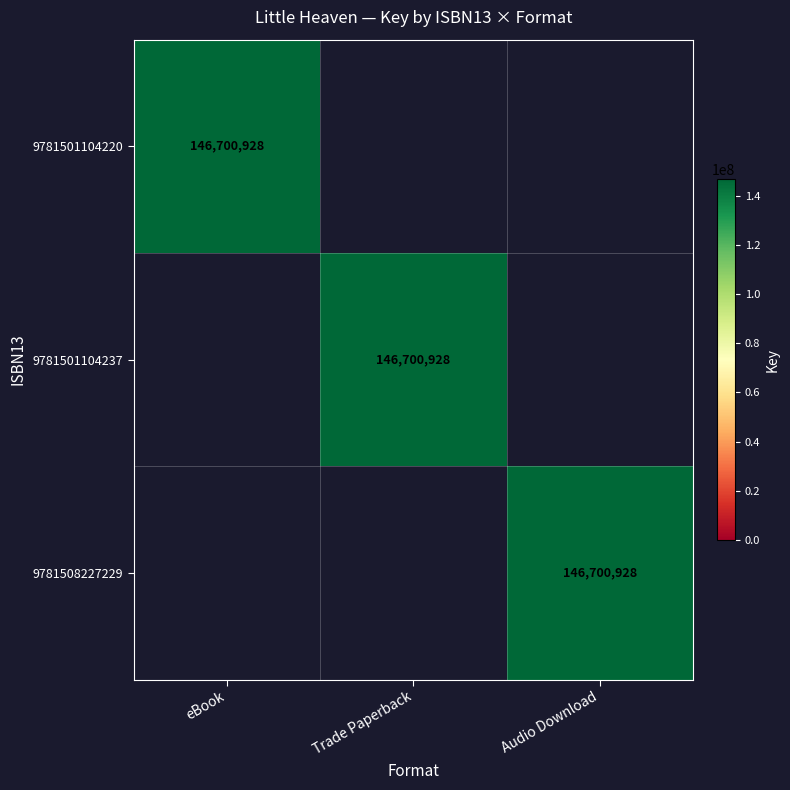

True or false: 9781501104237 has a value of 146700928 at Trade Paperback.

True